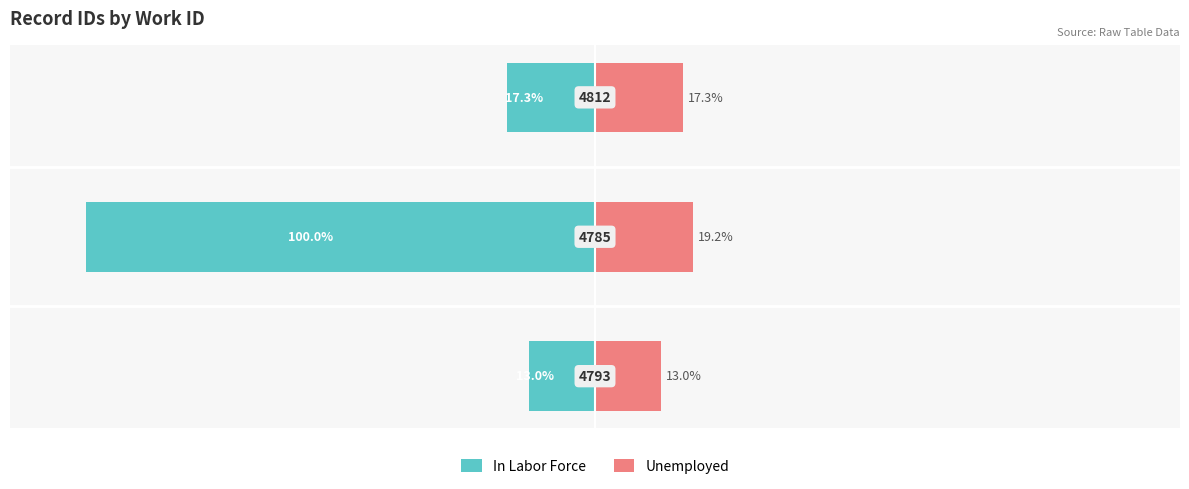

What is the difference between the Unemployed values at 1 and 2?

1.9